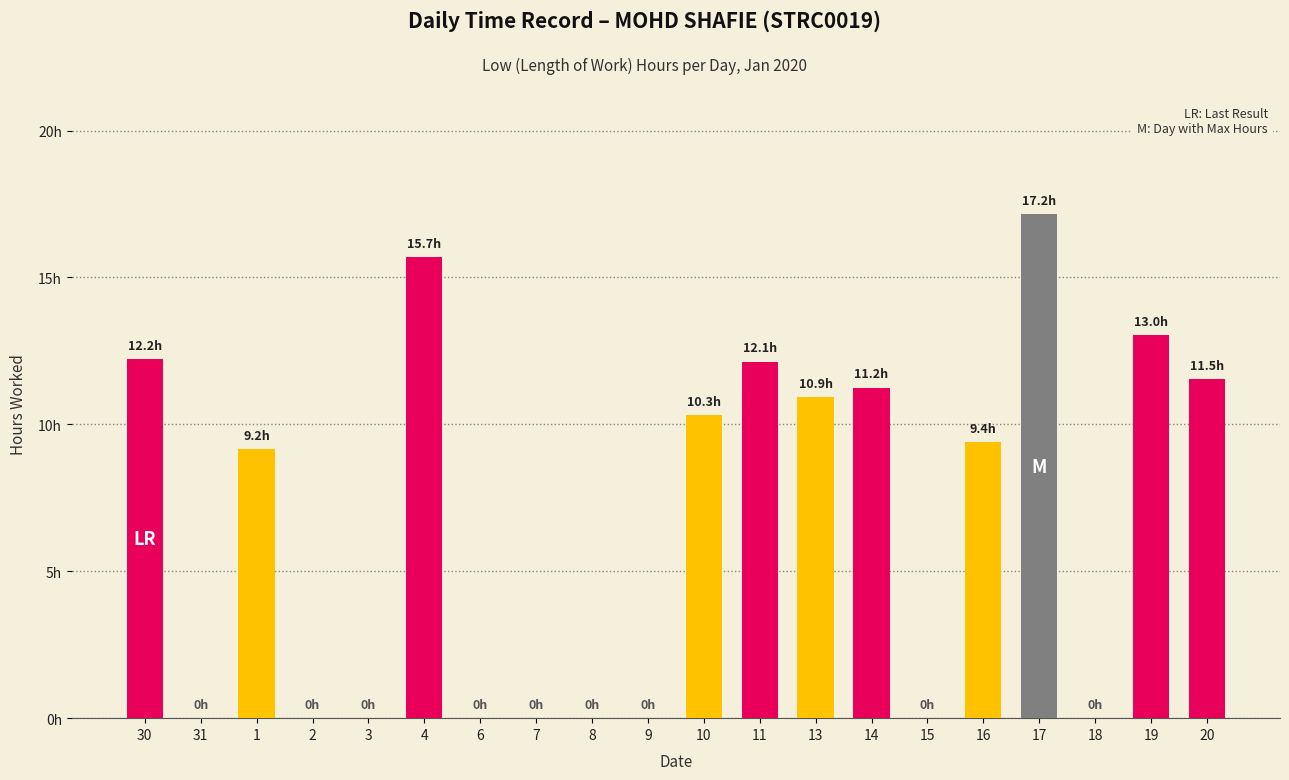

Does the chart contain stacked bars?

No